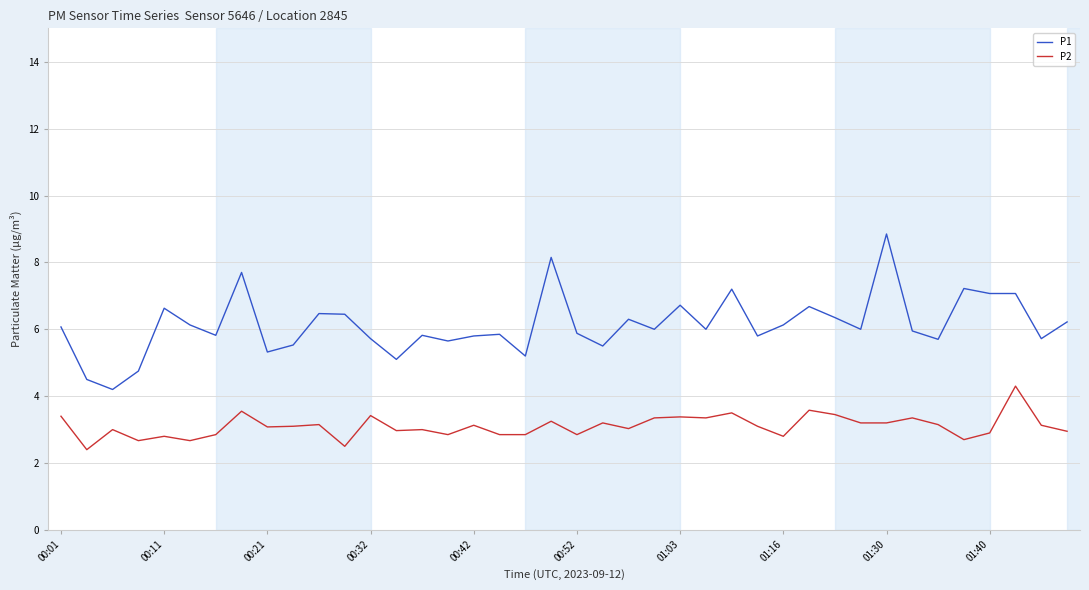

What is the minimum value for P1?

4.2